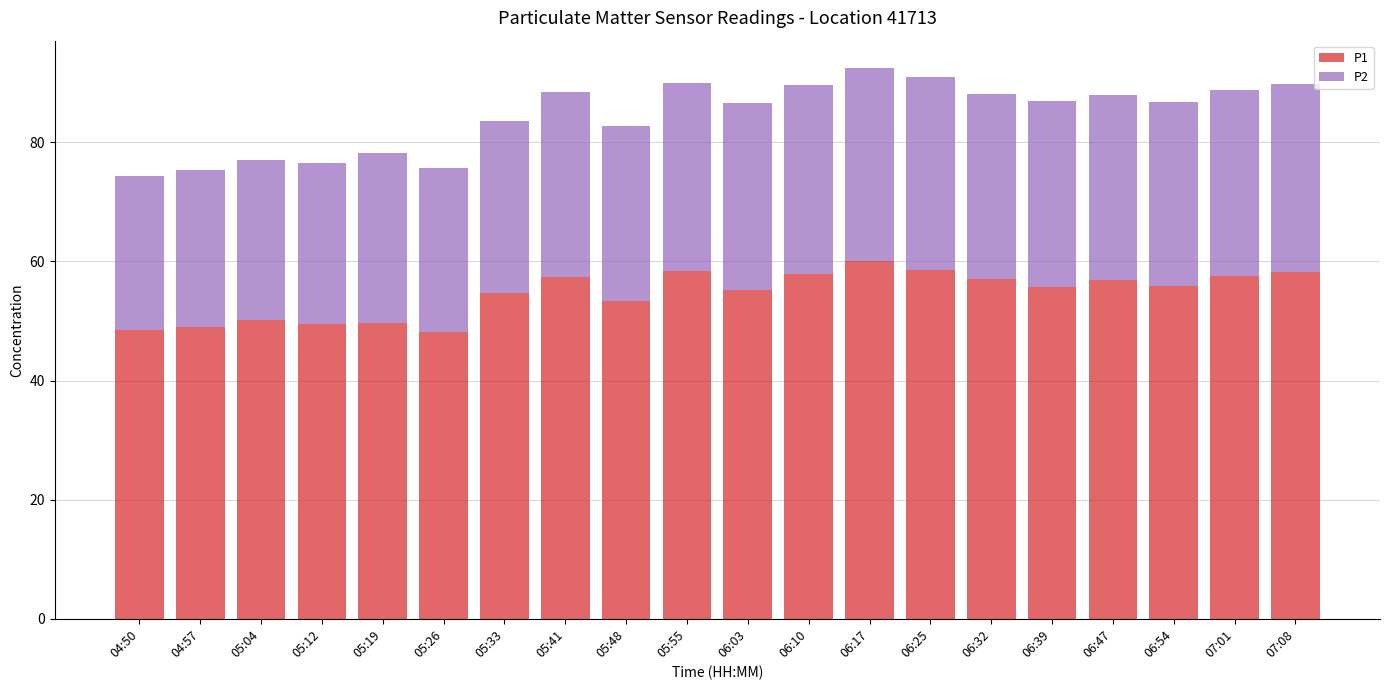

Are the bars grouped side by side (vs. stacked)?

No